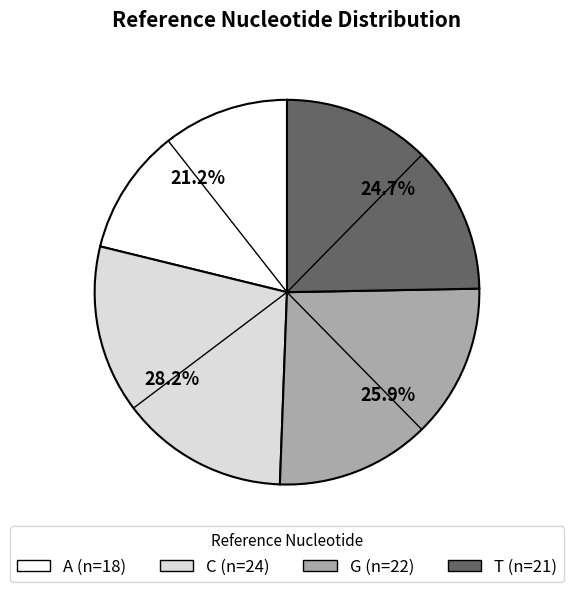

Does any single category account for the majority?

No